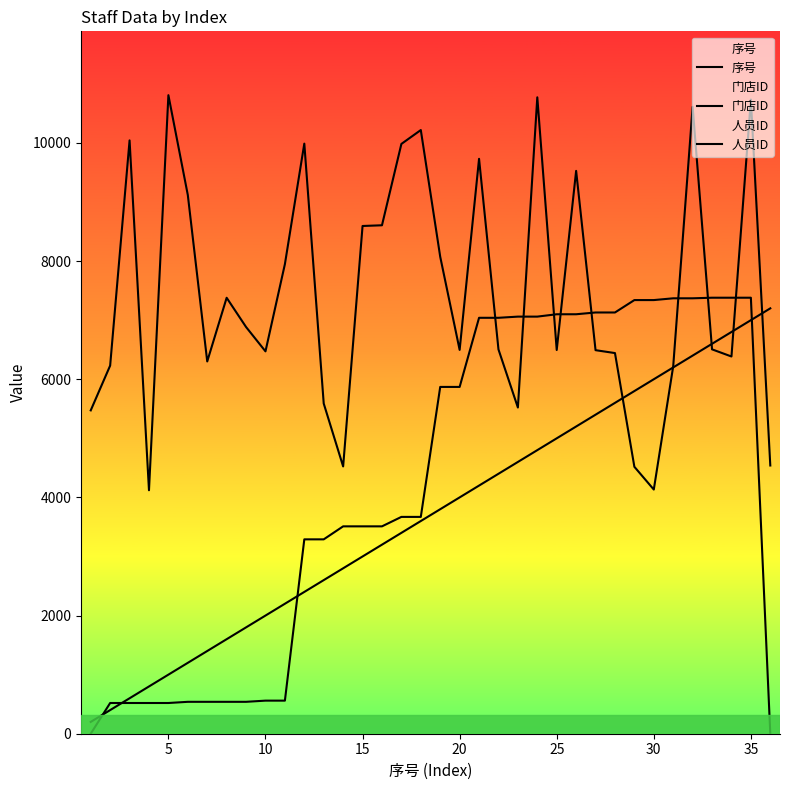

What is the difference between the maximum and minimum values in the 门店ID series?

7380